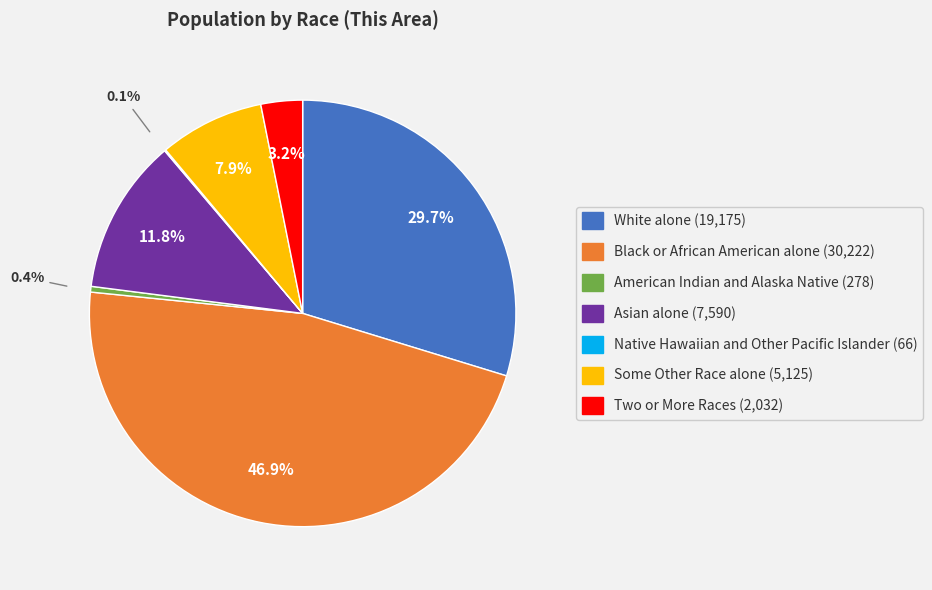

Which has a higher value, Two or More Races or Asian alone?

Asian alone